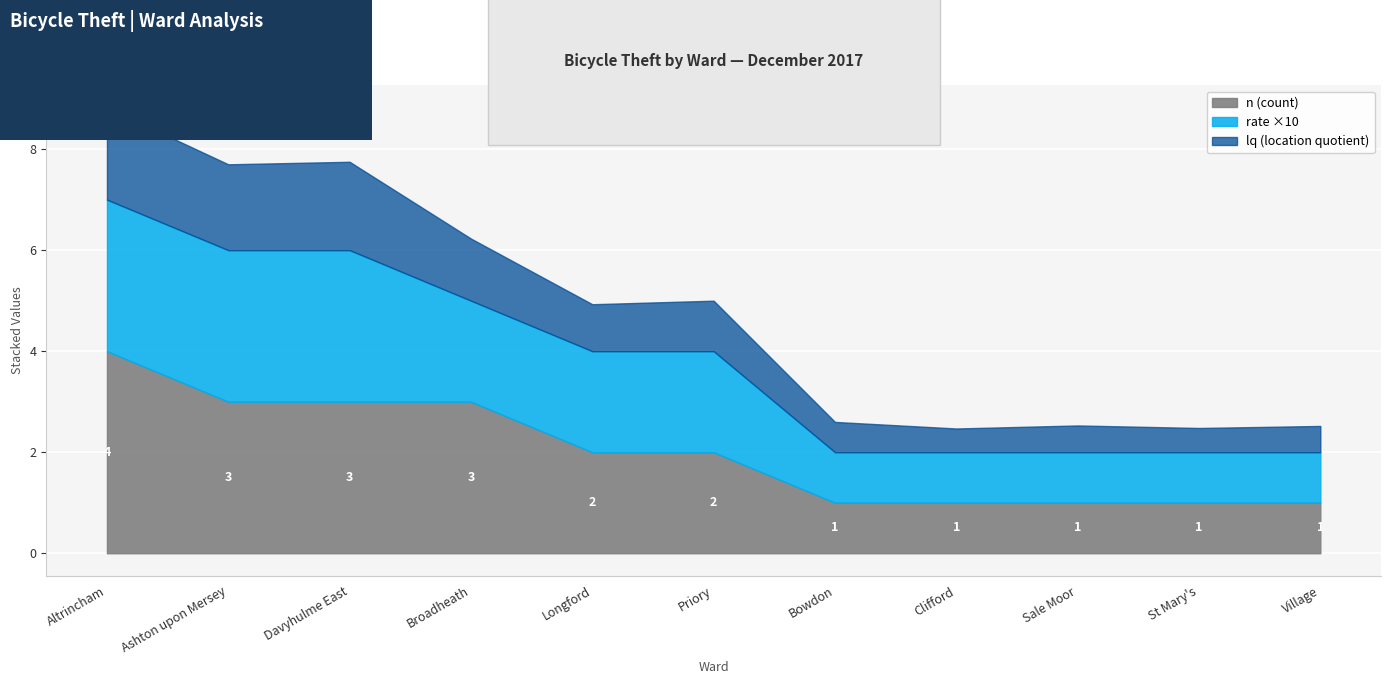

True or false: rate has a value of 0.1 at Bowdon.

True